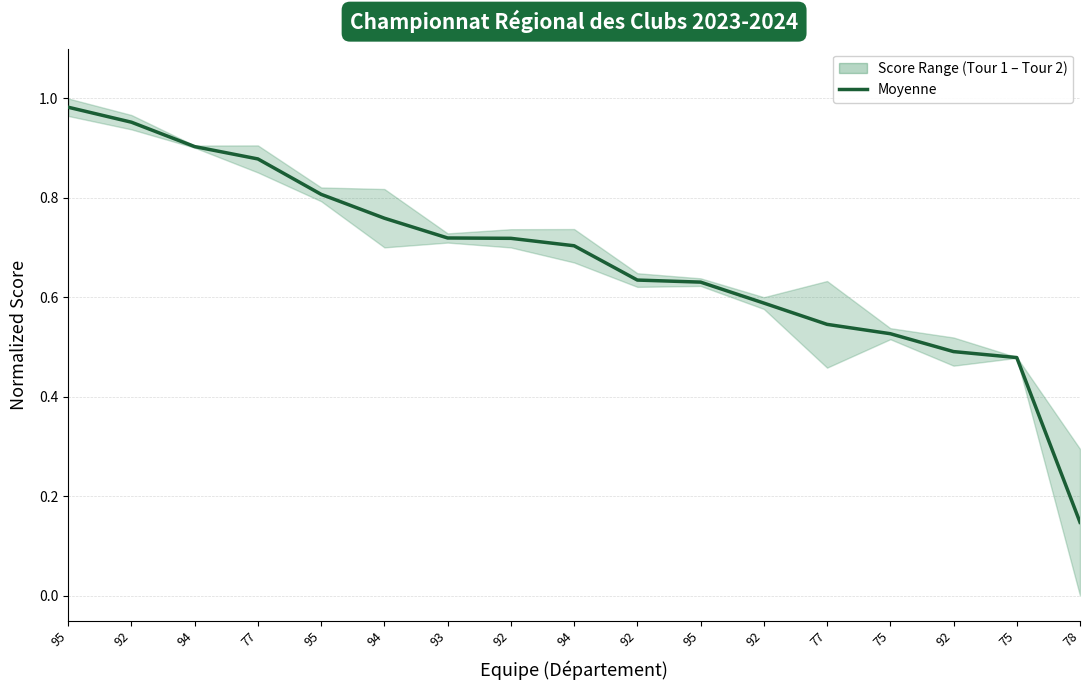

Reading left to right, list all the values displayed in this chart.

95=1.0	92=1.0	94=0.9	77=0.9	95=0.8	94=0.8	93=0.7	92=0.7	94=0.7	92=0.6	95=0.6	92=0.6	77=0.5	75=0.5	92=0.5	75=0.5	78=0.1